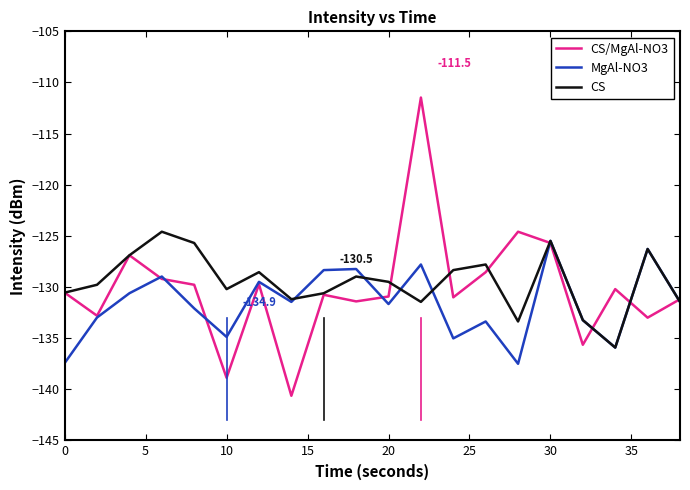

Which series has the widest spread of values?

CS/MgAl-NO3